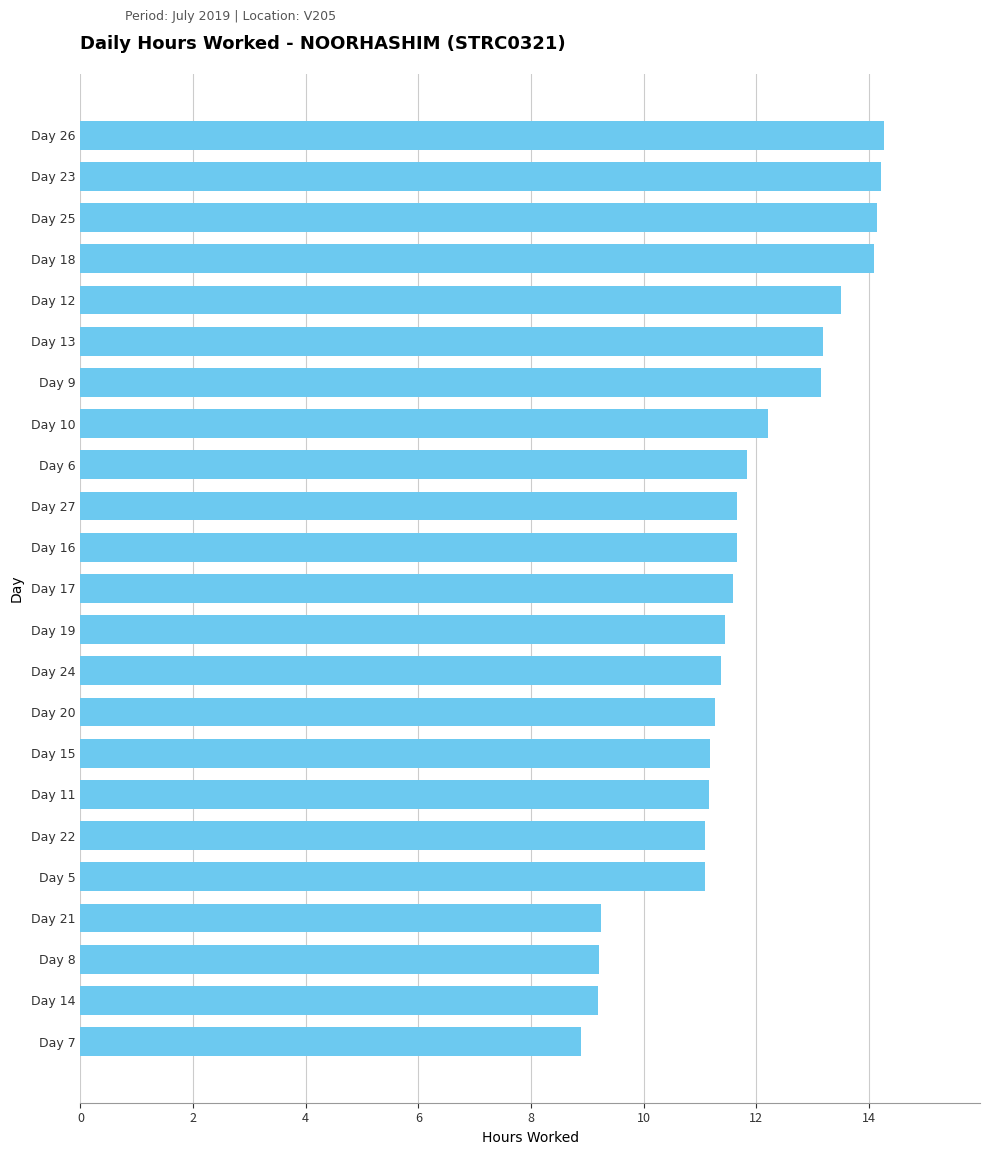

What is the value of the 11th bar from the top?

11.7